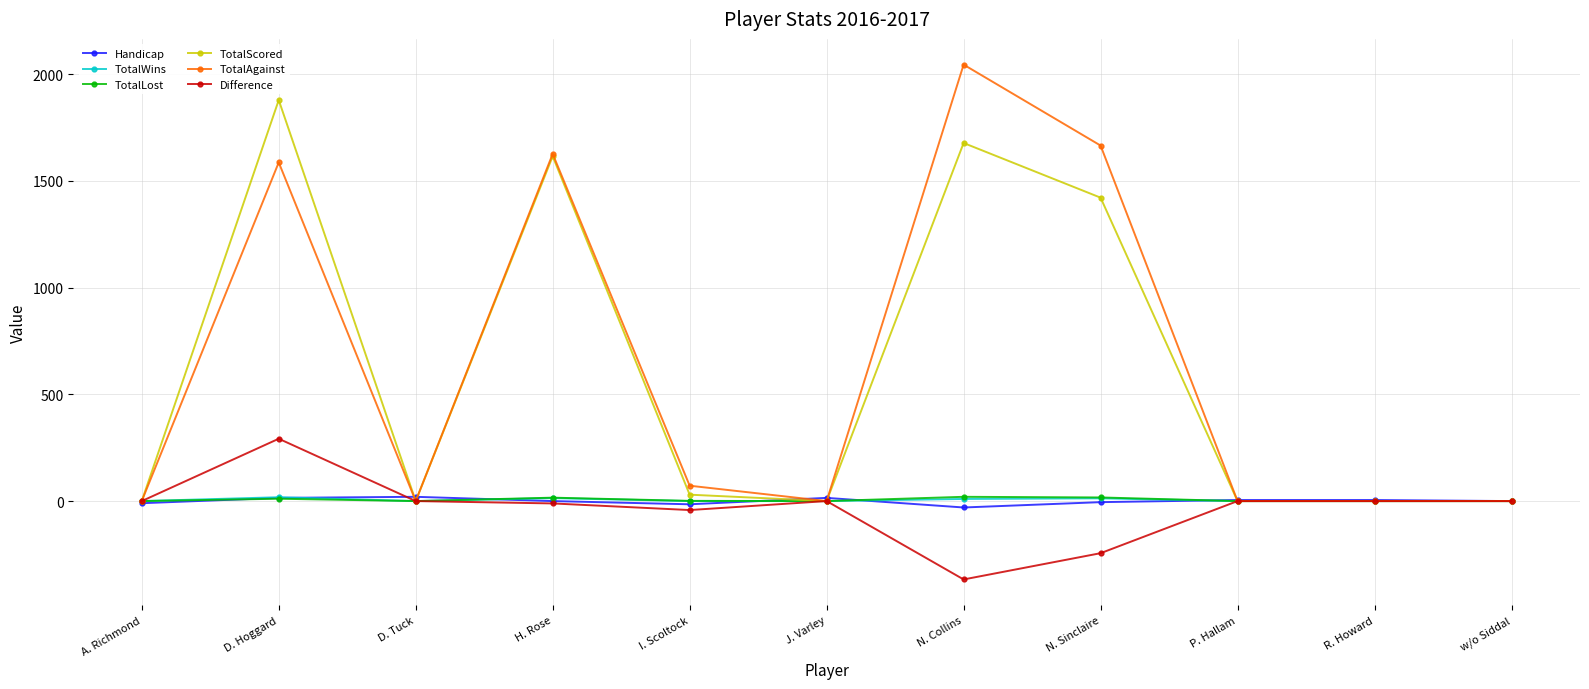

How many data points does each series have?

11